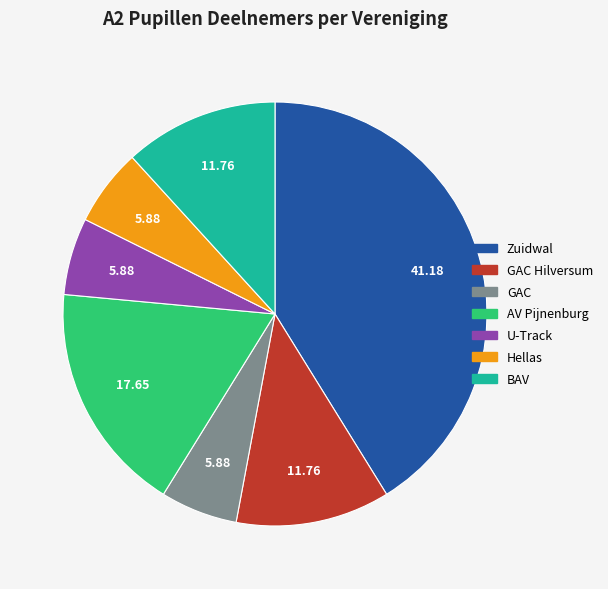

Does any single category account for the majority?

No